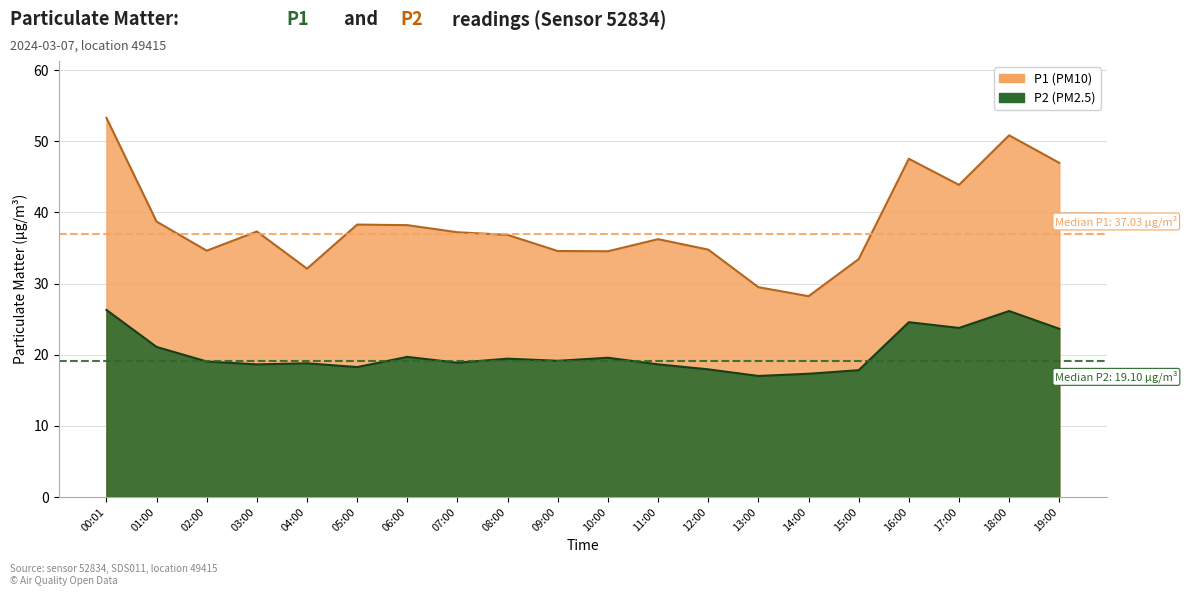

How many values in the P1 series exceed 37?

10